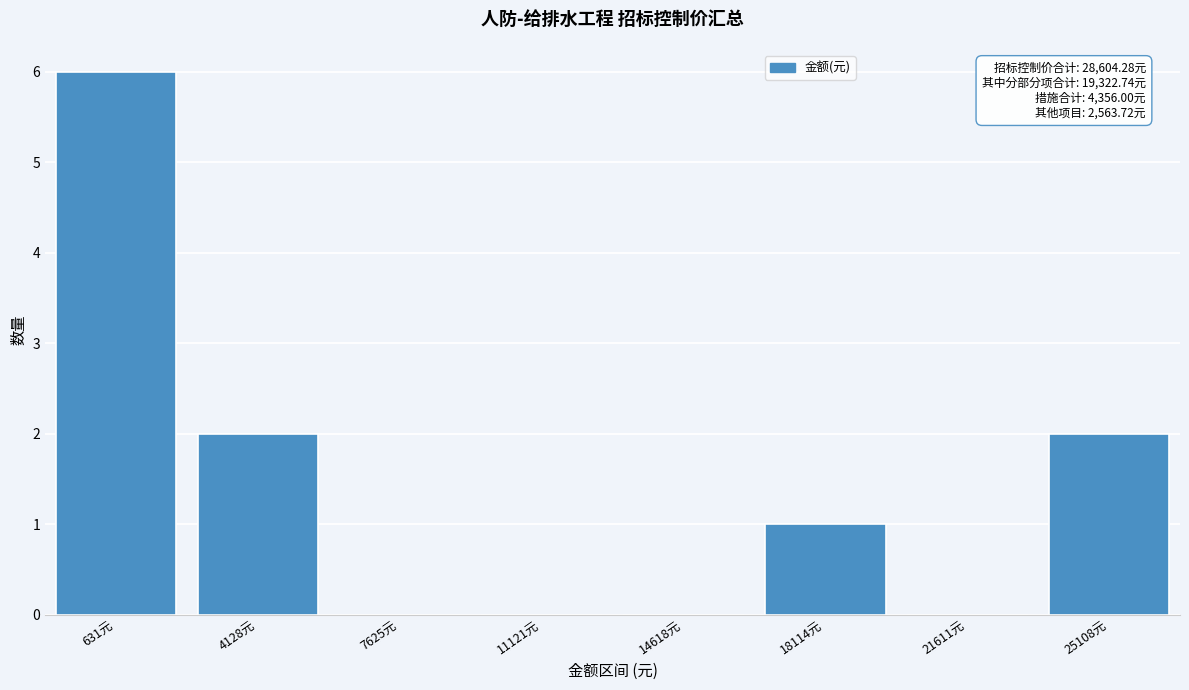

Reading left to right, extract all data points from this chart.

631元=6	4128元=2	7625元=0	11121元=0	14618元=0	18114元=1	21611元=0	25108元=2